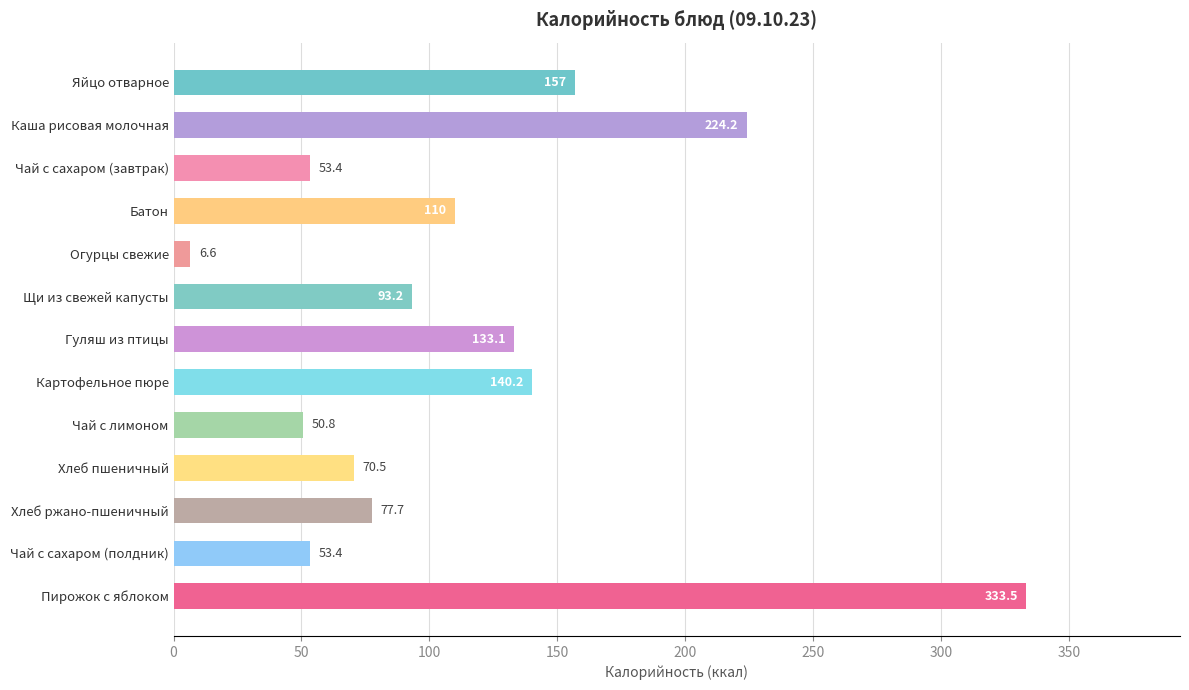

Does the chart contain any negative values?

No